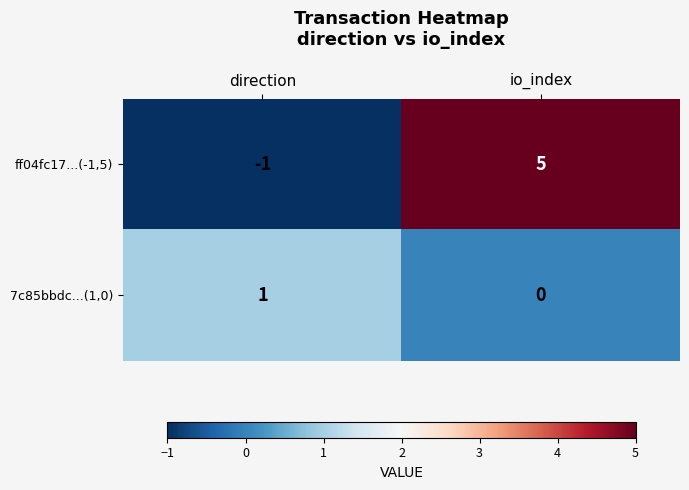

What is the difference between the ff04fc17...(-1,5) values at direction and io_index?

6